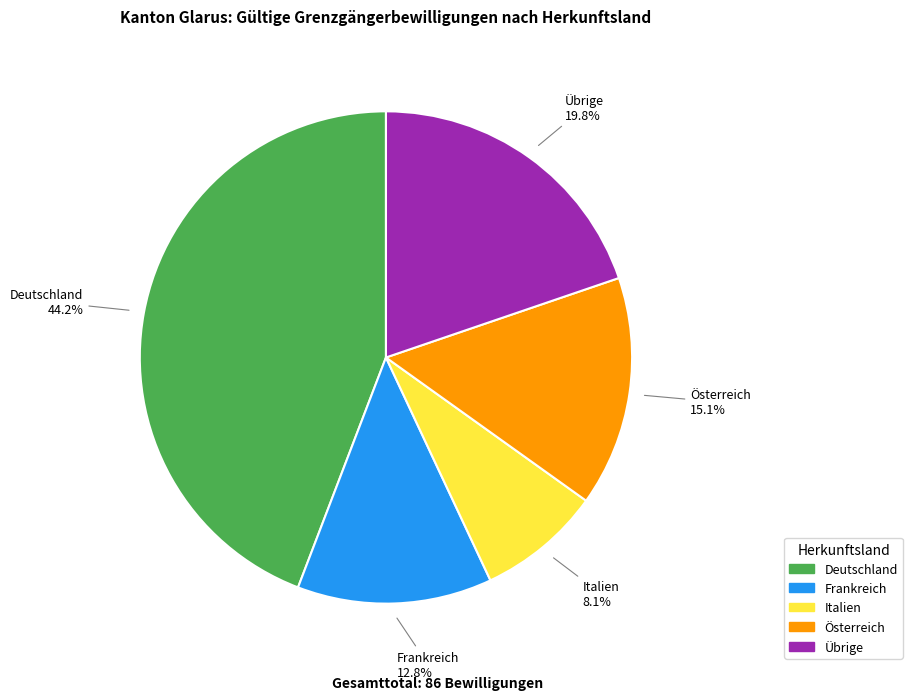

True or false: Italien accounts for 20% of the total.

False